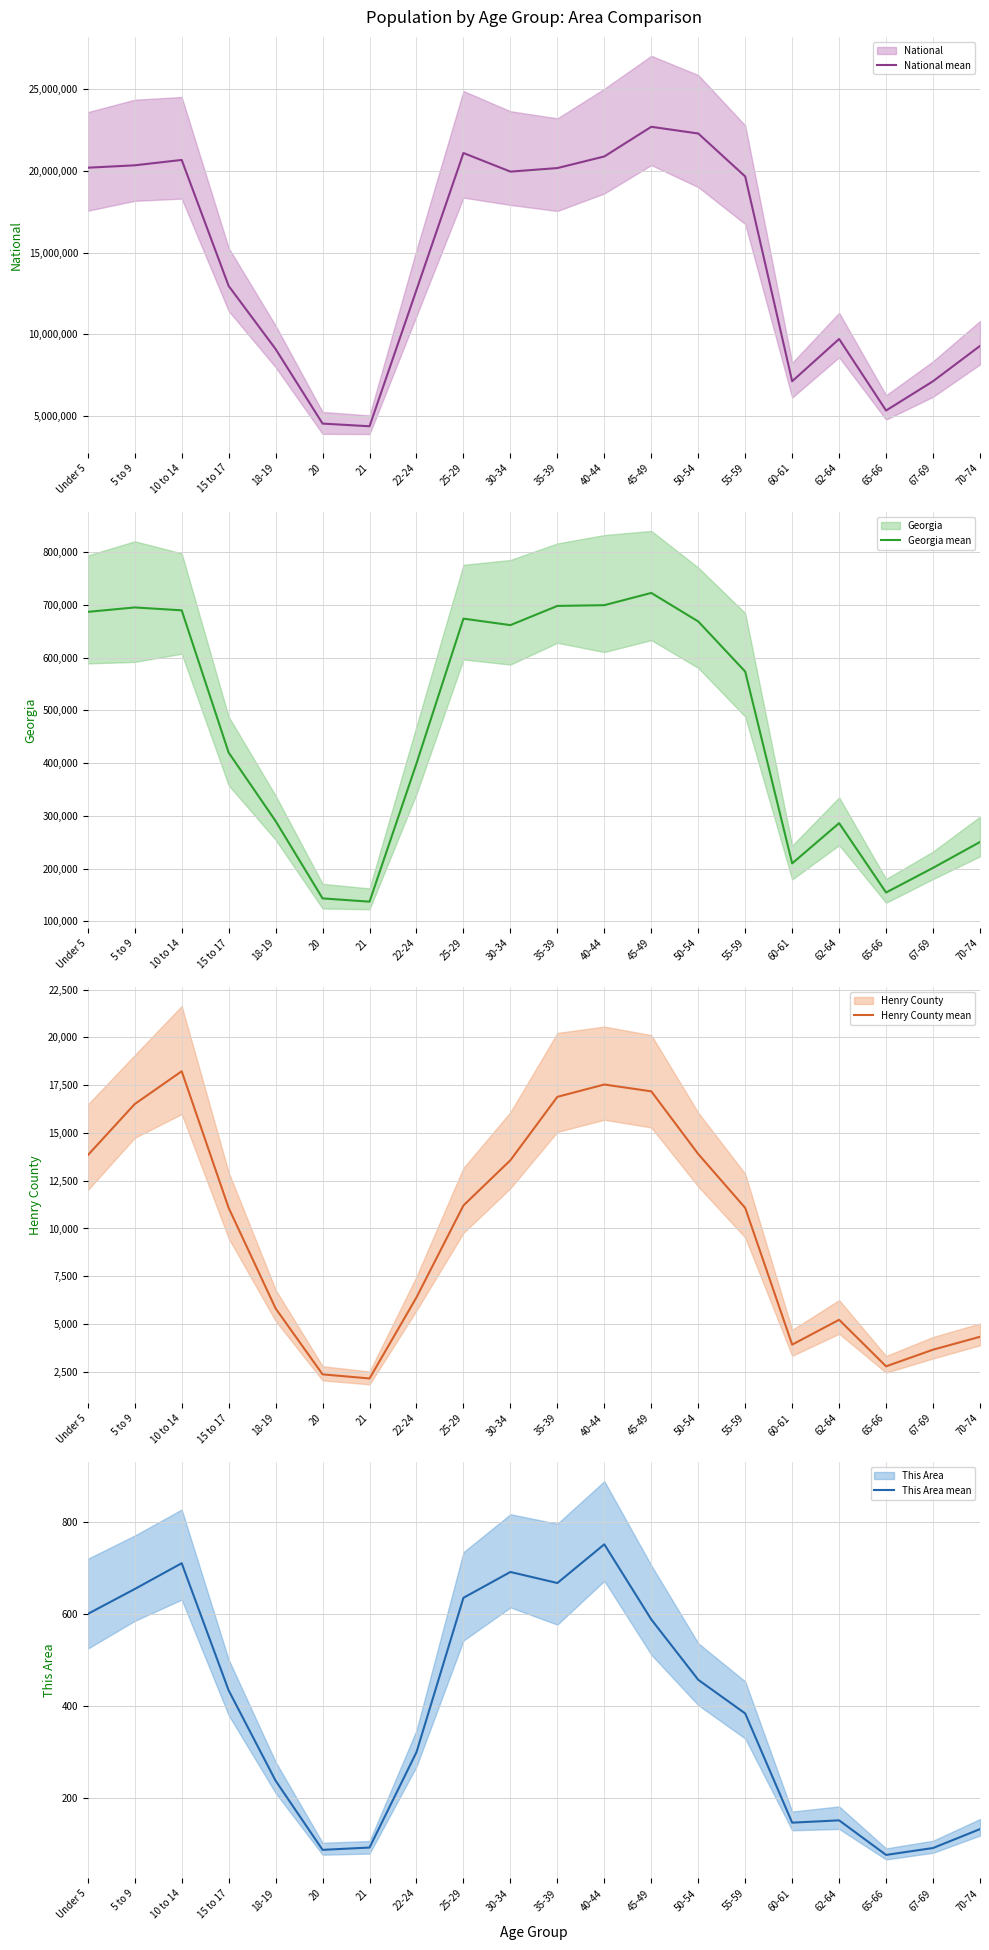

Is it true that This Area mean equals 588 at 45-49?

True